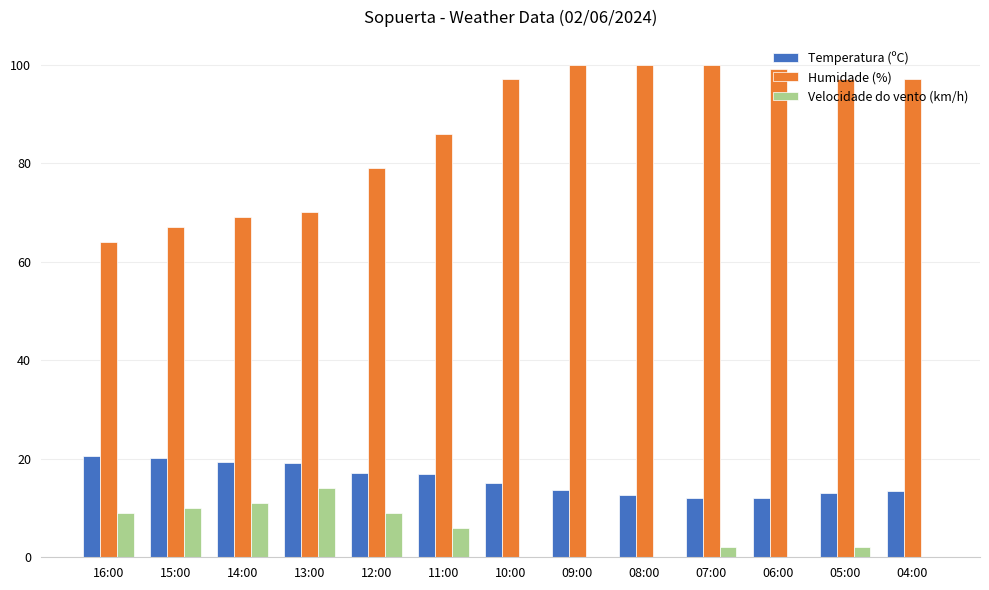

What is the maximum value shown in the chart?

100.0